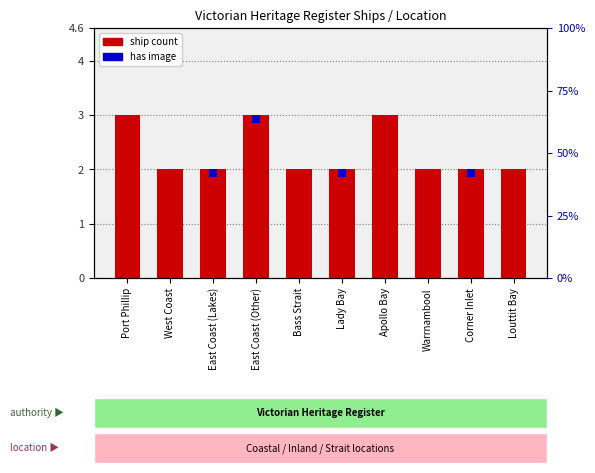

List the labels in order of value, largest first.

Port Phillip, East Coast (Other), Apollo Bay, West Coast, East Coast (Lakes), Bass Strait, Lady Bay, Warrnambool, Corner Inlet, Louttit Bay